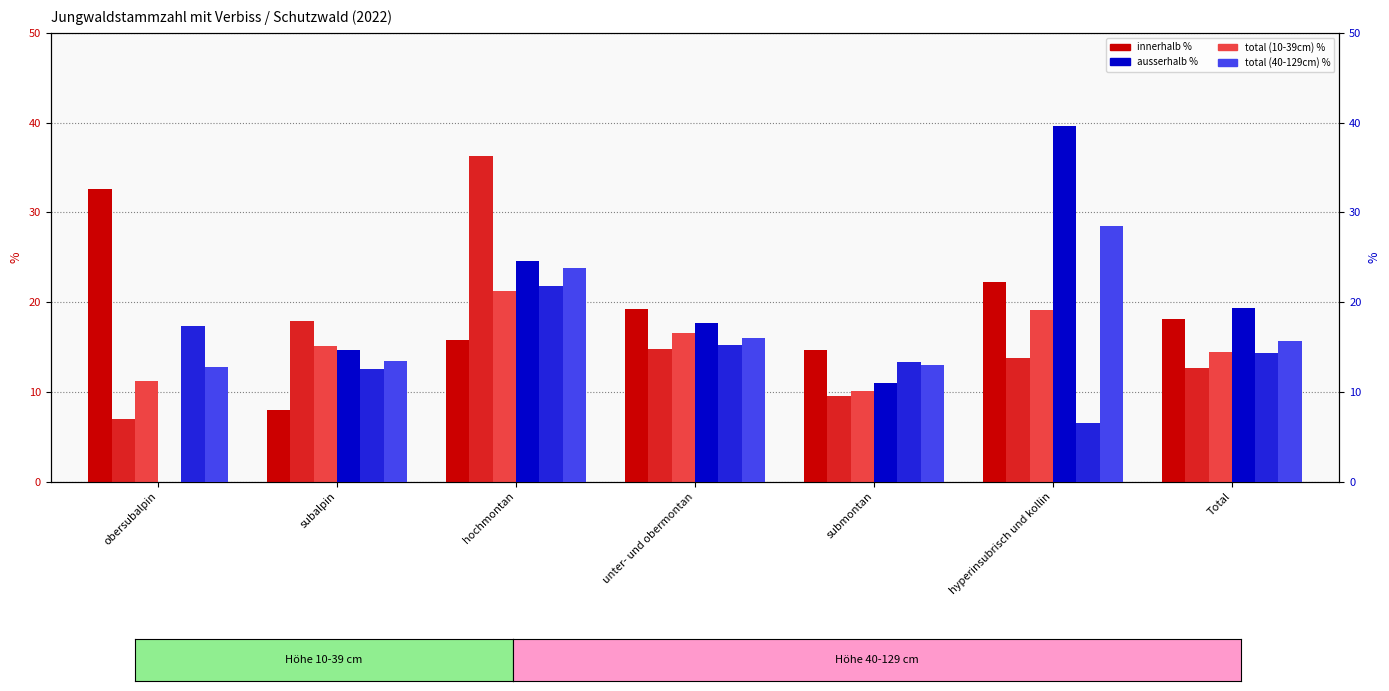

What is the label of the 6th bar from the left?

hyperinsubrisch und kollin